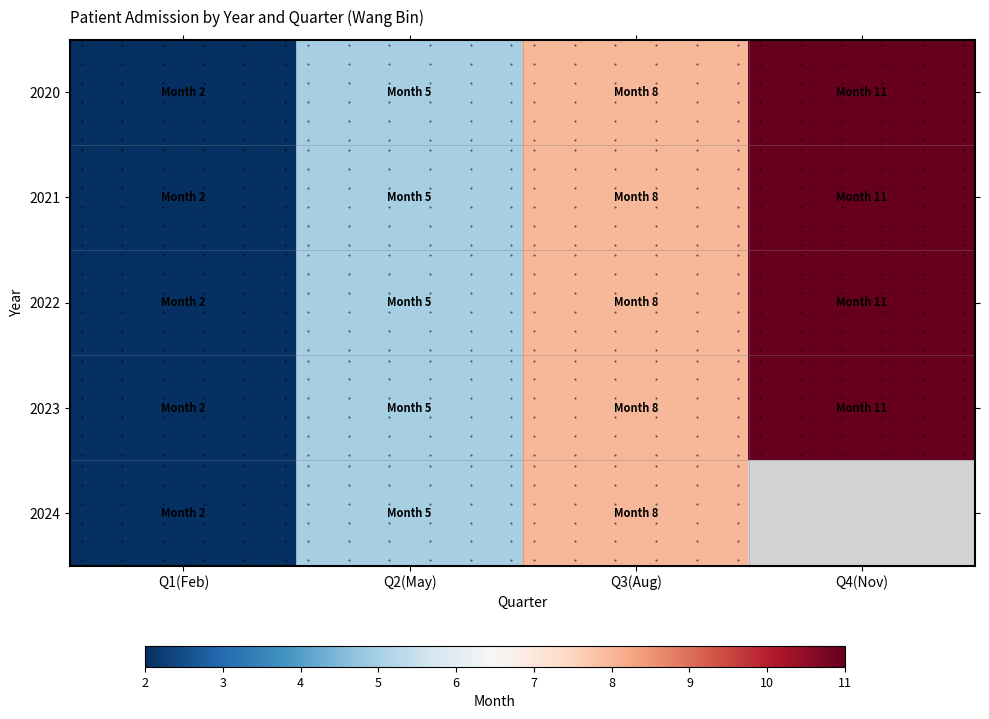

What is the smallest value displayed?

2.0